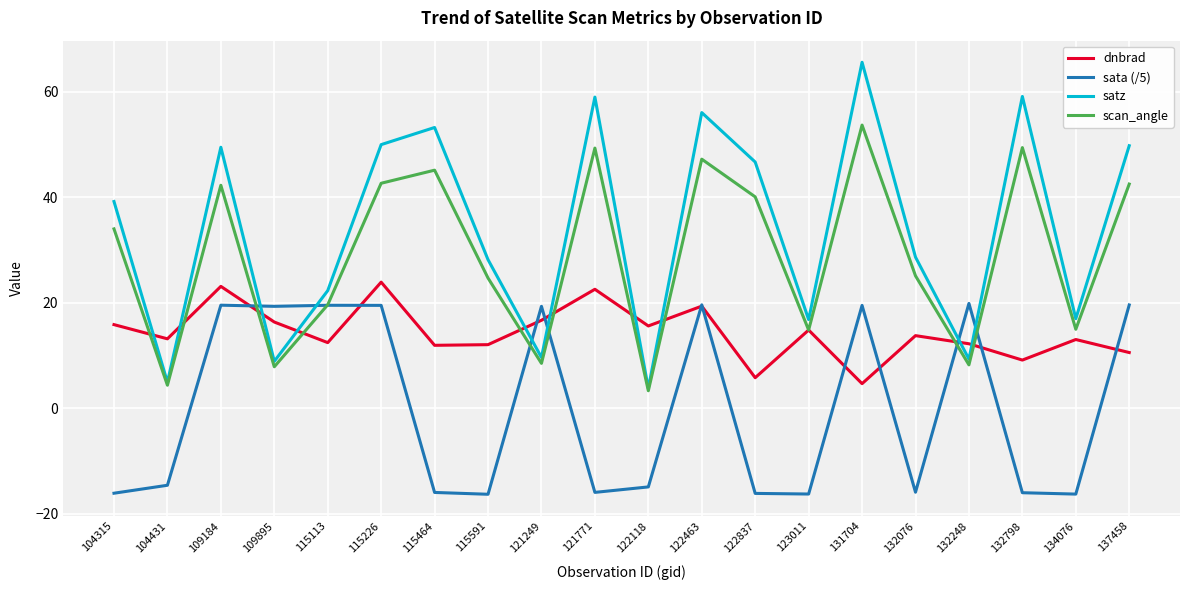

What is the smallest value displayed?

-16.3